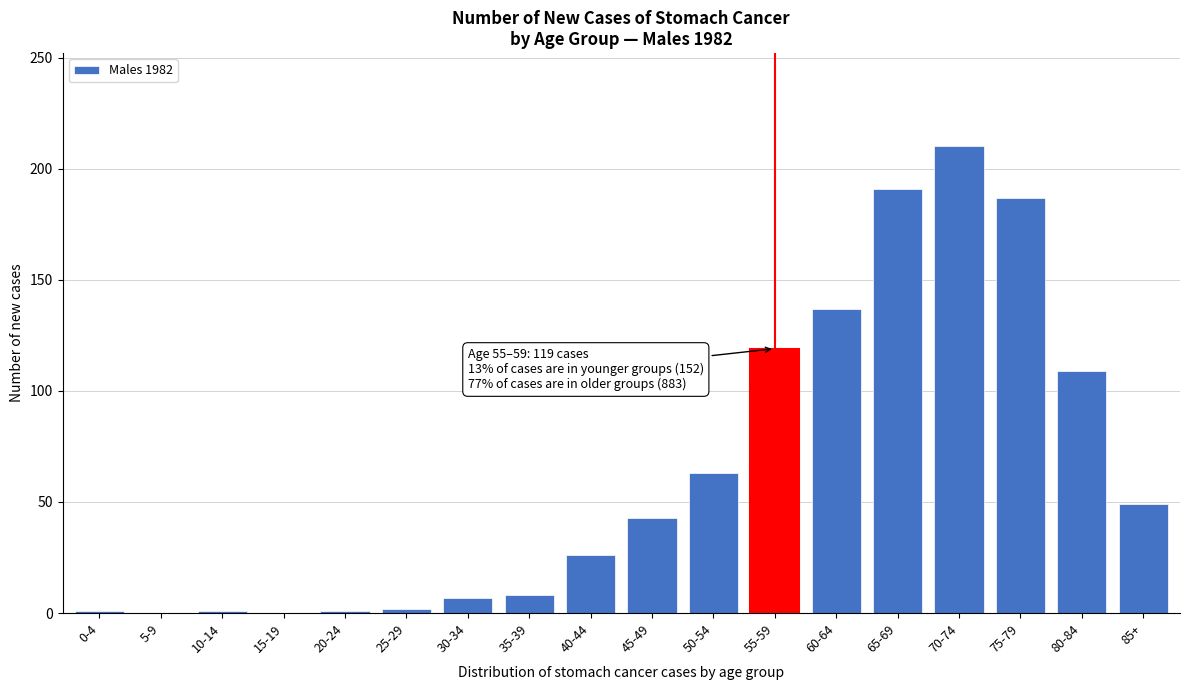

Where is the data nearest to the value 105?

80-84